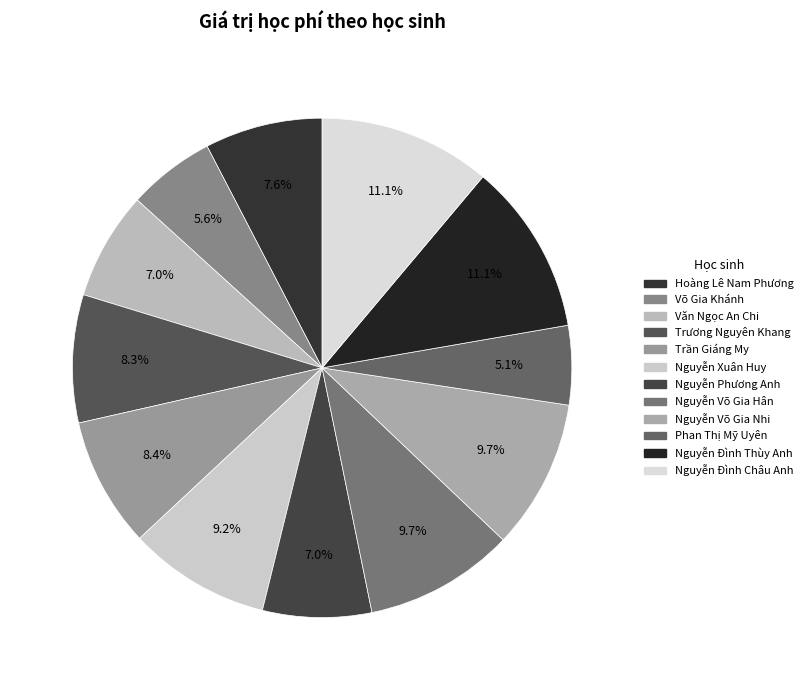

How many slices are in this pie chart?

12